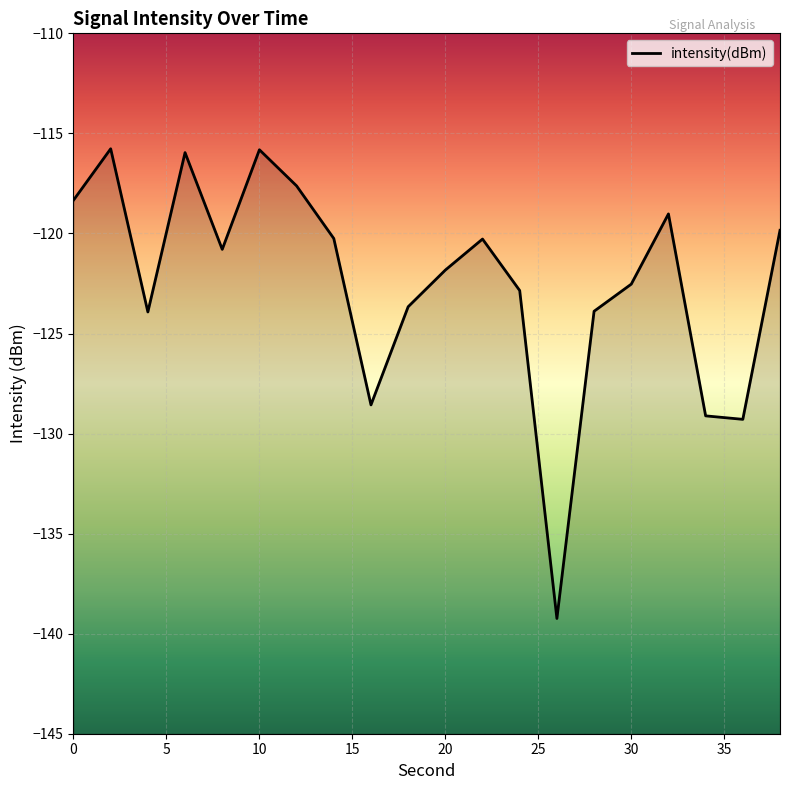

How many values exceed -120?

7